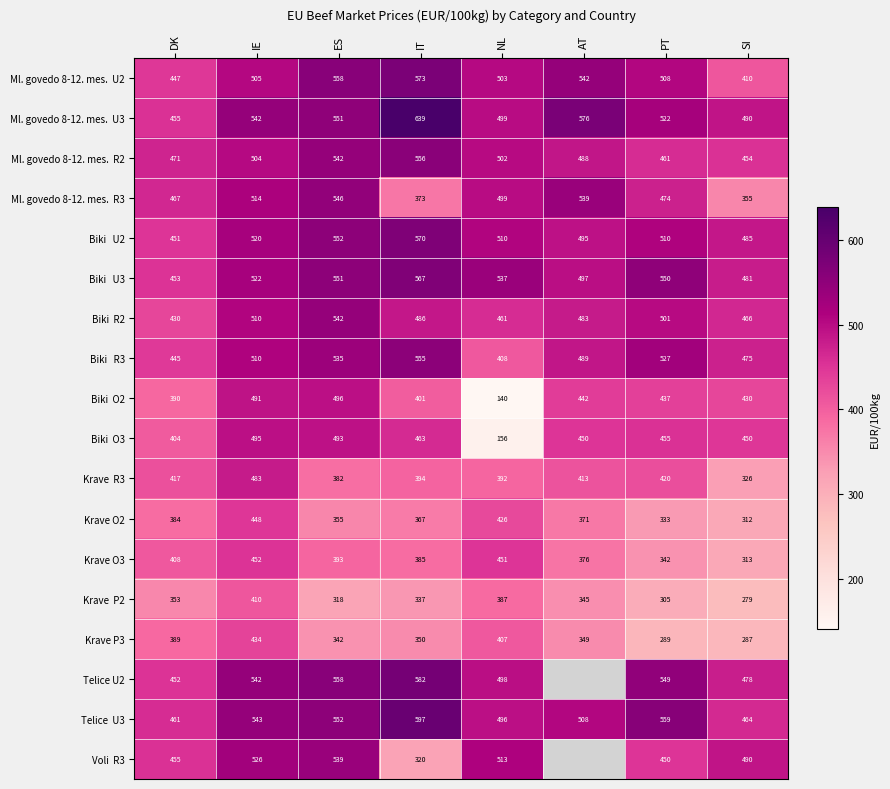

At which label is Krave P3 closest to 360?

IT